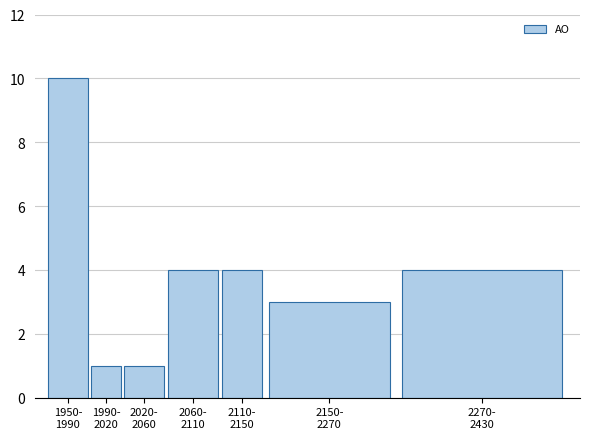

Reading left to right, transcribe all the data shown in this chart.

10	1	1	4	4	3	4